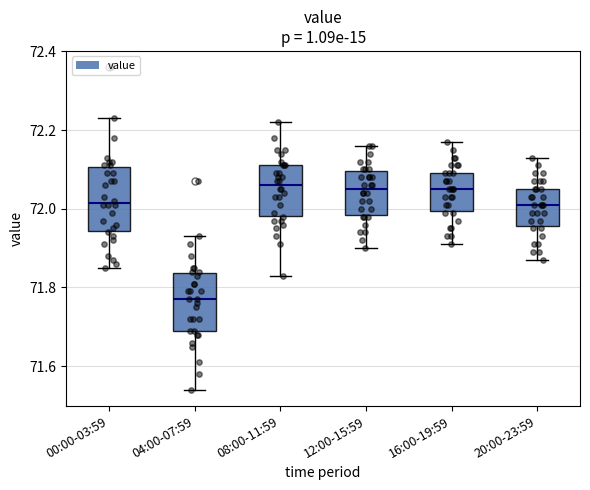

Reading left to right, transcribe this box plot: for each box, give where its median line is, the range the box spans, and where its two whiskers end, as read against the y-axis. The values are not printed on the chart, so give them approximately, as read against the axis.

00:00-03:59: median 72.02, box 71.94 to 72.10, whiskers 71.86 to 72.24
04:00-07:59: median 71.78, box 71.70 to 71.84, whiskers 71.54 to 71.94
08:00-11:59: median 72.06, box 71.98 to 72.12, whiskers 71.84 to 72.22
12:00-15:59: median 72.06, box 71.98 to 72.10, whiskers 71.90 to 72.16
16:00-19:59: median 72.06, box 72.00 to 72.10, whiskers 71.92 to 72.18
20:00-23:59: median 72.02, box 71.96 to 72.06, whiskers 71.88 to 72.14